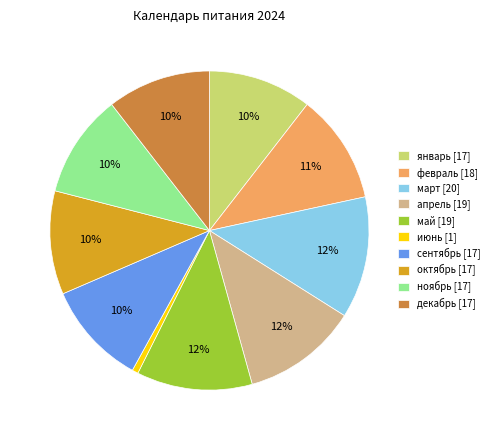

How many slices are in this pie chart?

10